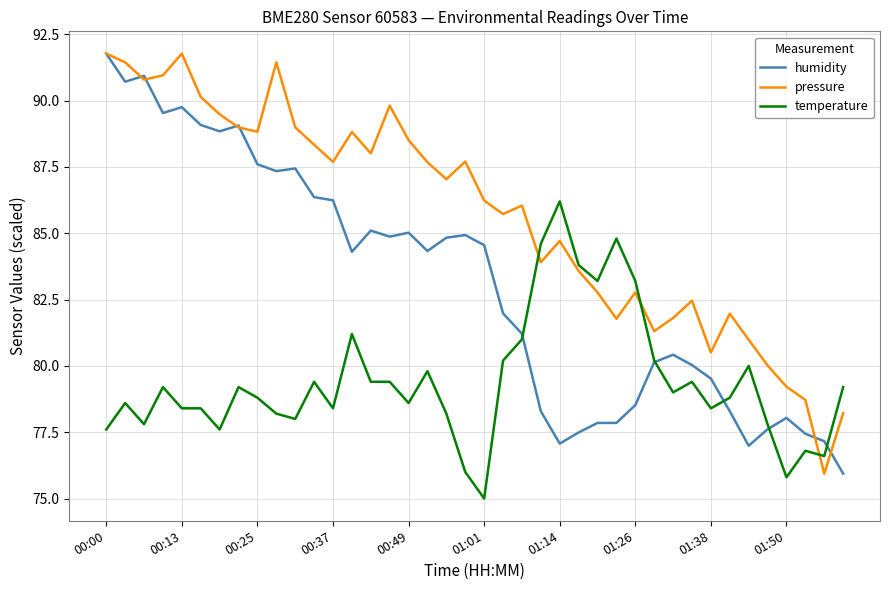

Does the chart have visible grid lines?

Yes